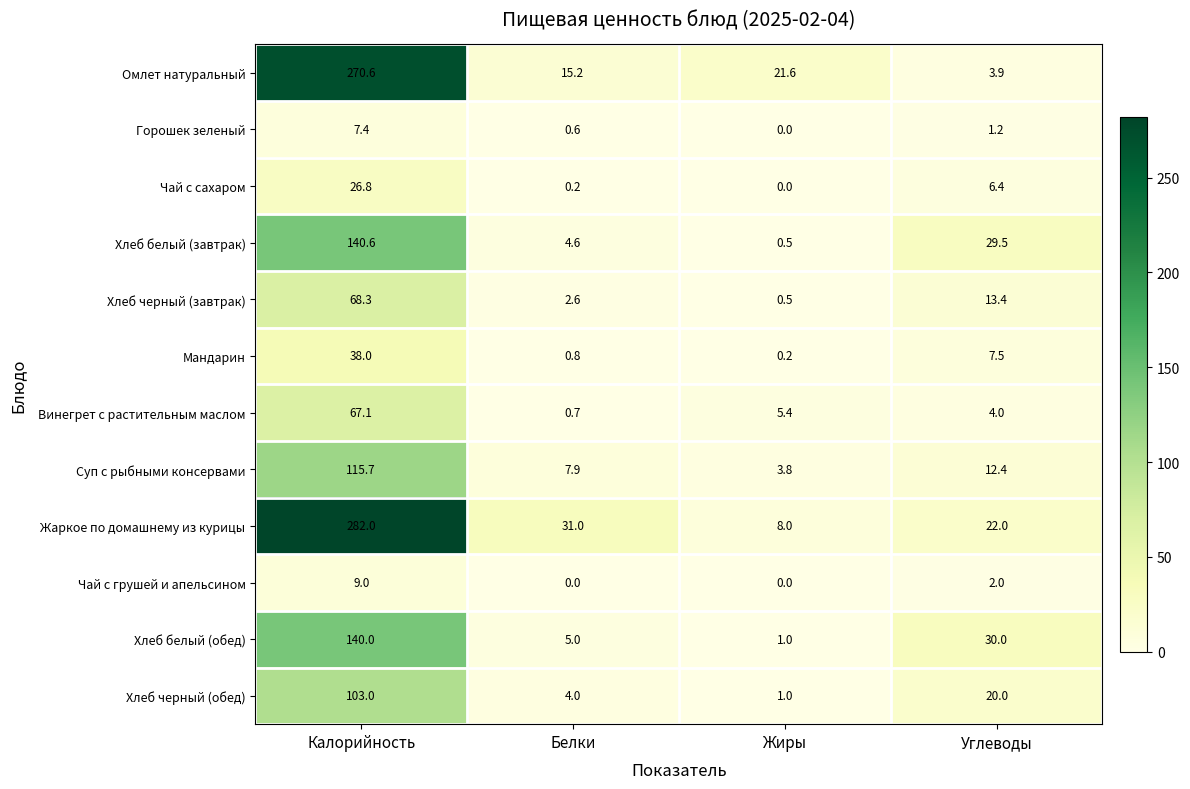

True or false: Омлет натуральный has a value of 270.6 at Калорийность.

True